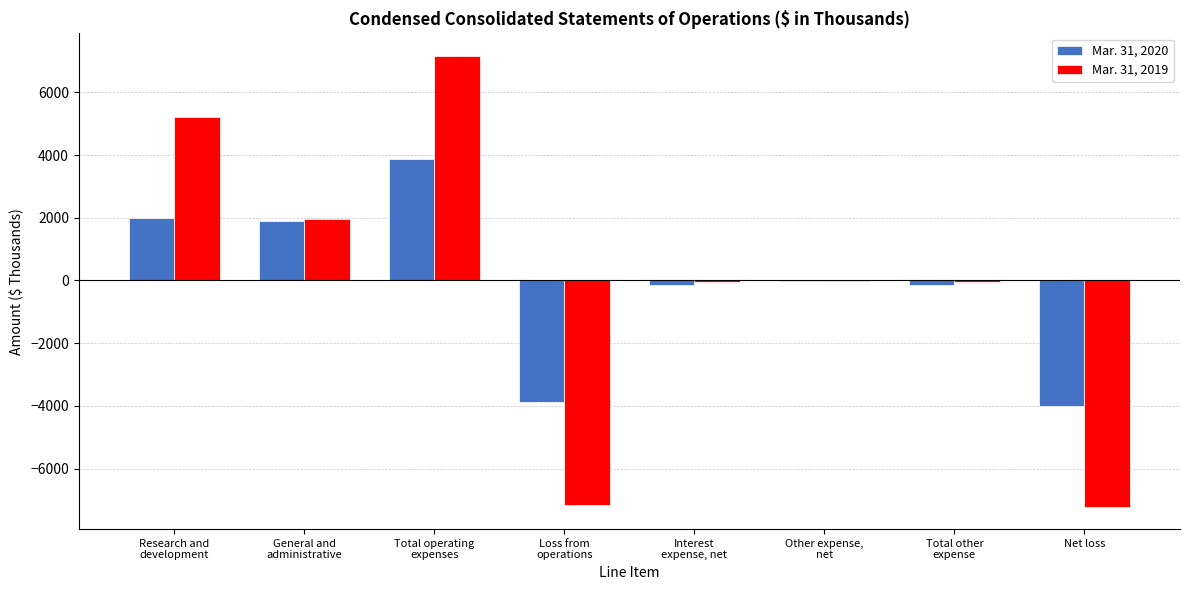

Between Total operating
expenses and Loss from
operations, which series saw the biggest shift?

Mar. 31, 2019